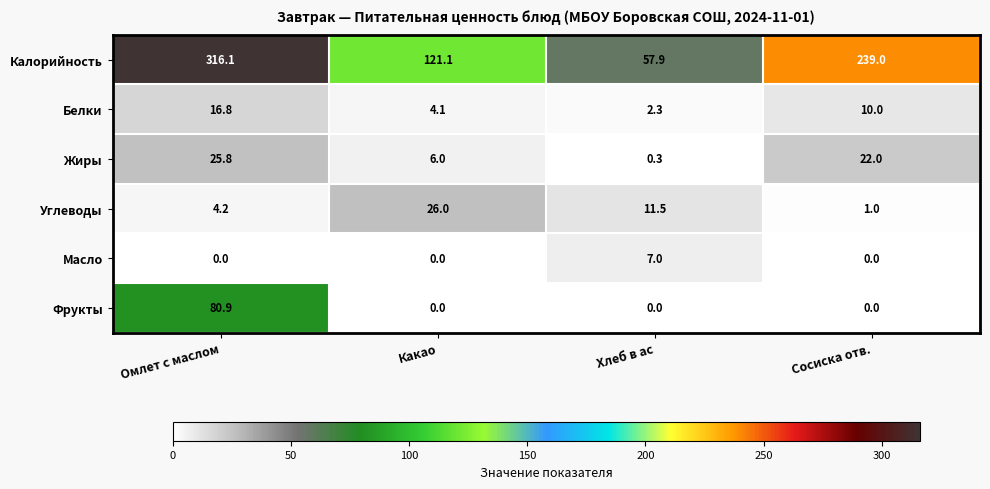

True or false: Углеводы has a value of 0.7 at Сосиска отв..

False